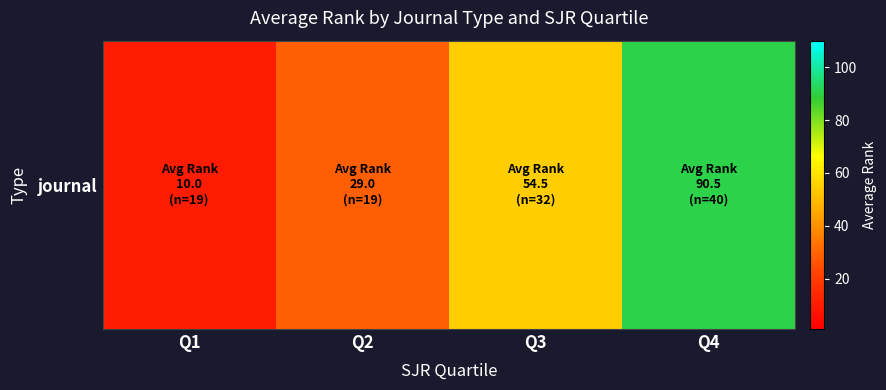

What is the greatest value displayed?

90.5